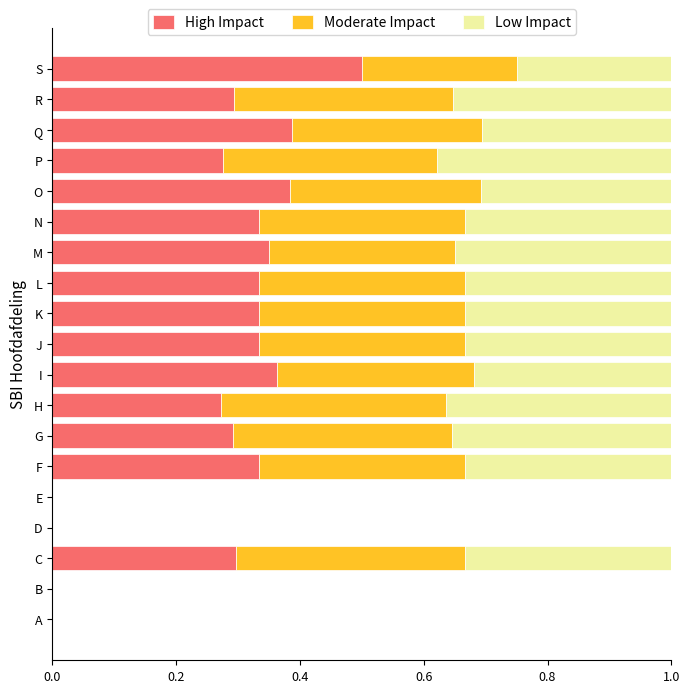

What is the total value across all series at P?

1.0